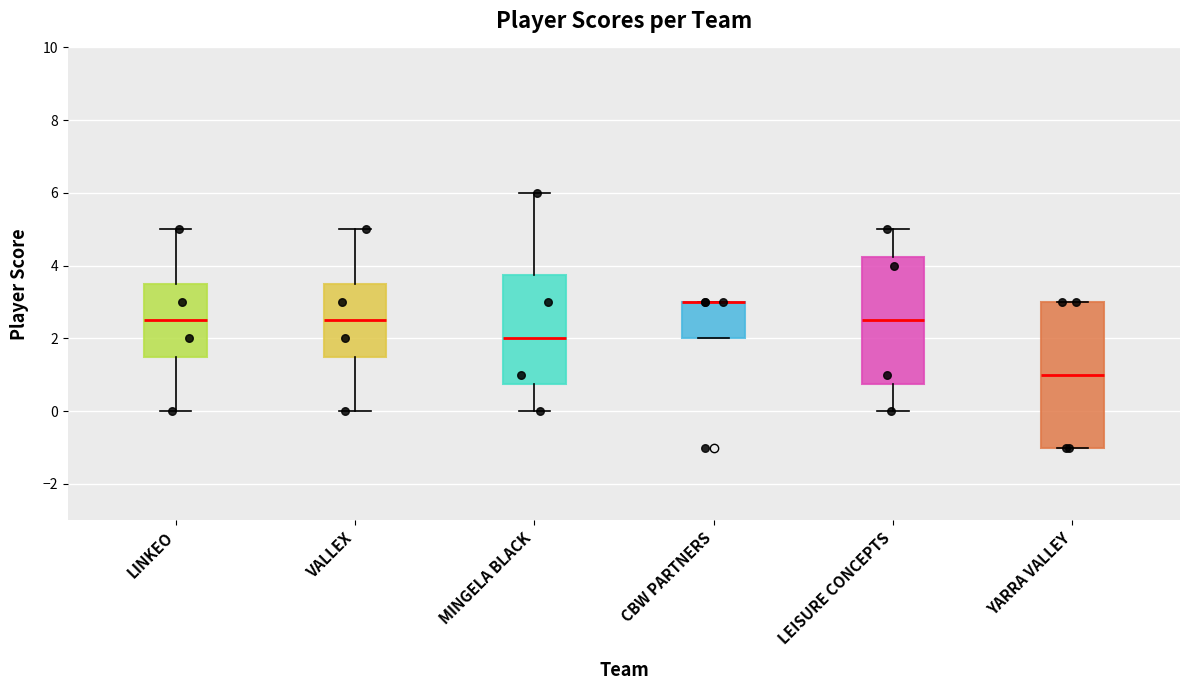

Which box is the tallest, from its lower edge to its upper edge?

YARRA VALLEY